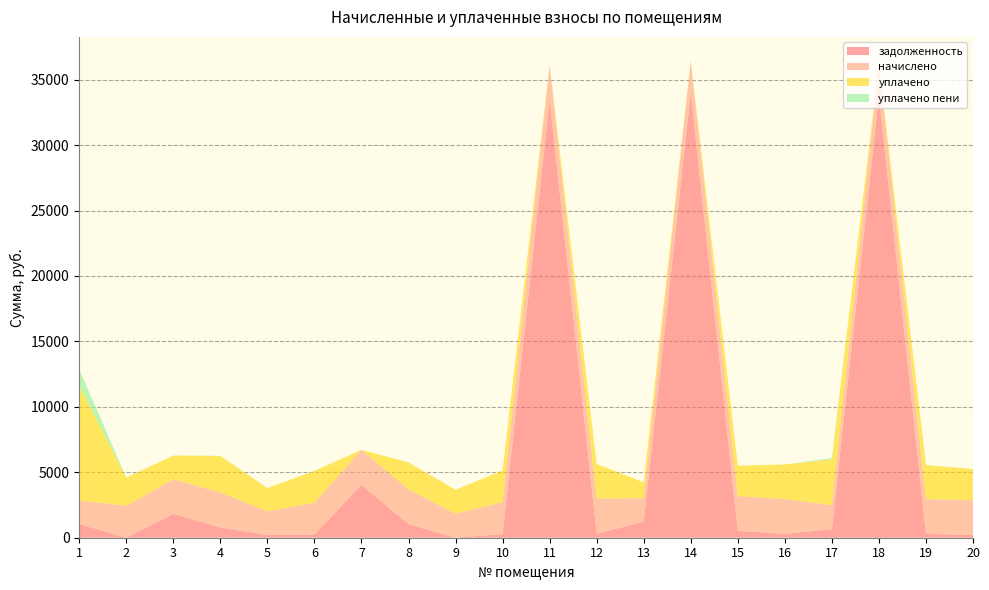

Reading left to right, transcribe all the data shown in this chart.

задолженность: 1=1046.9	2=0.0	3=1820.3	4=781.5	5=200.9	6=238.7	7=4034.3	8=1027.4	9=0.2	10=271.8	11=33458.1	12=298.4	13=1217.4	14=34000.5	15=522.4	16=296.4	17=649.4	18=33752.4	19=294.4	20=201.0
начислено: 1=1808.0	2=2434.5	3=2649.3	4=2679.2	5=1808.0	6=2434.5	7=2679.2	8=2667.2	9=1831.9	10=2446.5	11=2673.2	12=2685.2	13=1808.0	14=2446.5	15=2655.4	16=2667.2	17=1831.9	18=2428.6	19=2649.3	20=2667.2
уплачено: 1=8754.9	2=2164.0	3=1810.7	4=2784.6	5=1784.4	6=2434.5	7=0.0	8=2060.0	9=1830.8	10=2414.5	11=0.0	12=2650.1	13=1210.0	14=0.0	15=2323.3	16=2632.4	17=3510.9	18=0.0	19=2614.7	20=2375.5
уплачено пени: 1=1263.3	2=0.0	3=0.0	4=15.4	5=0.0	6=0.0	7=0.0	8=0.0	9=0.0	10=0.0	11=0.0	12=0.0	13=0.0	14=0.0	15=0.0	16=0.0	17=95.5	18=0.0	19=0.4	20=0.1